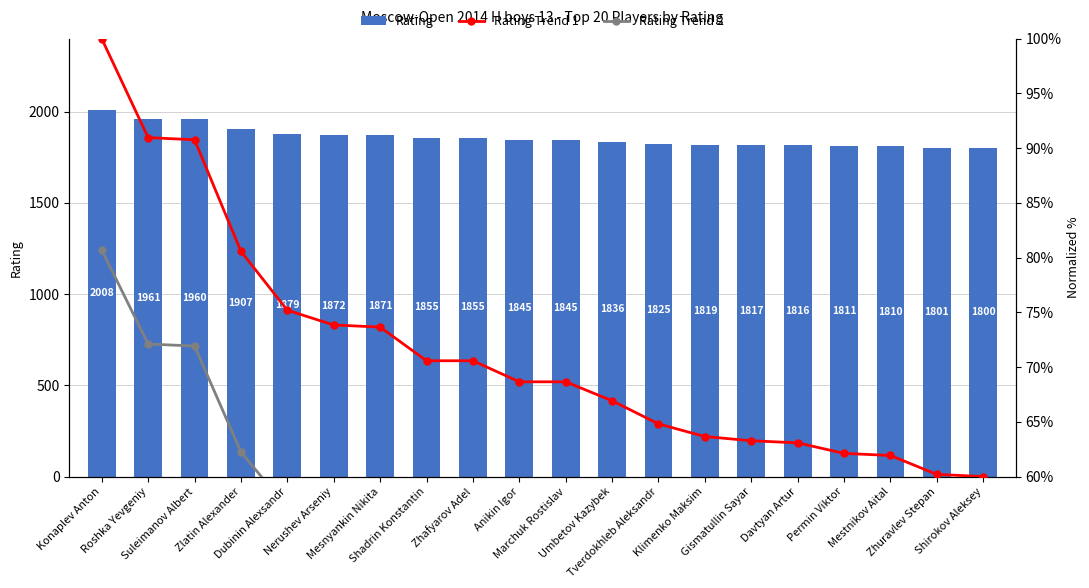

Which series has the largest total across all categories?

Rating